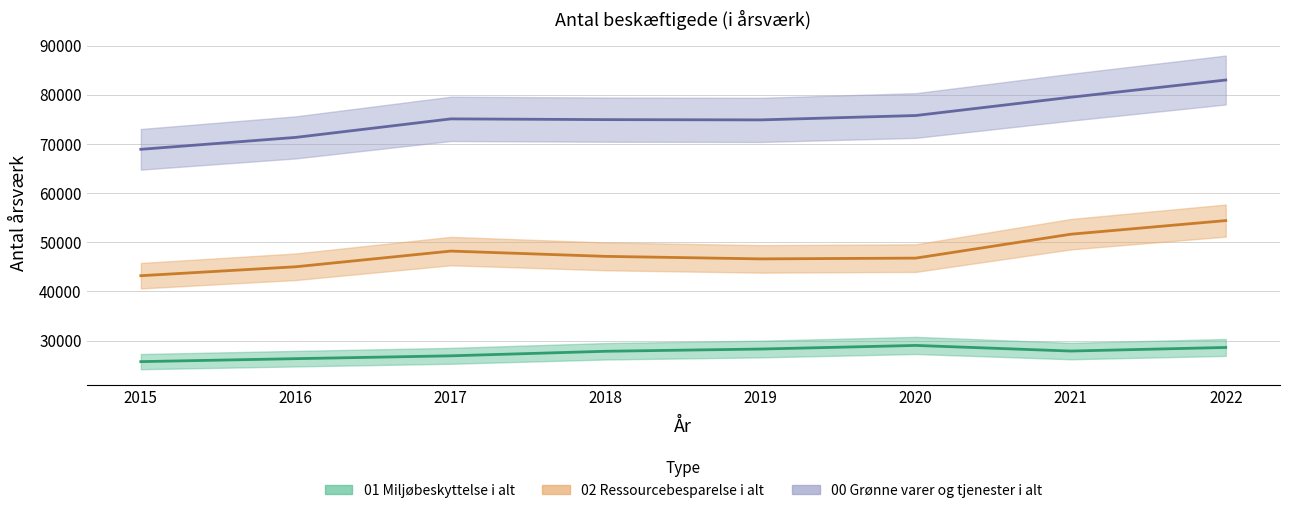

What is the greatest value displayed?

82997